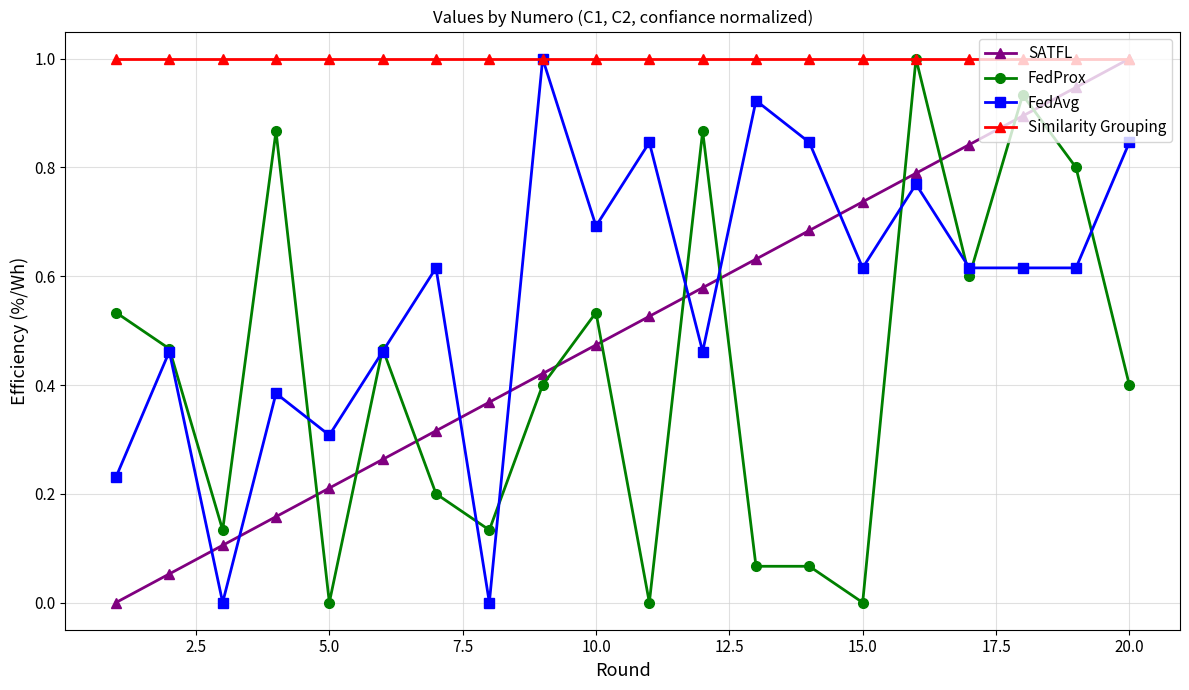

What is the maximum value shown in the chart?

1.0